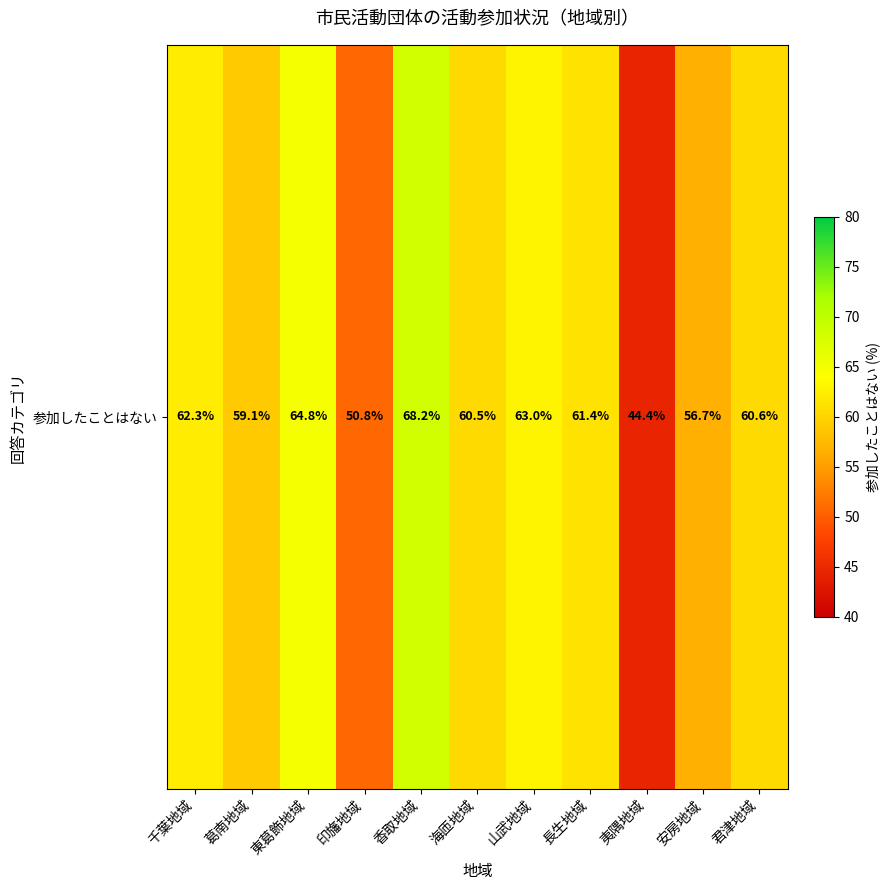

List the labels in order of value, smallest first.

夷隅地域, 印旛地域, 安房地域, 葛南地域, 海匝地域, 君津地域, 長生地域, 千葉地域, 山武地域, 東葛飾地域, 香取地域